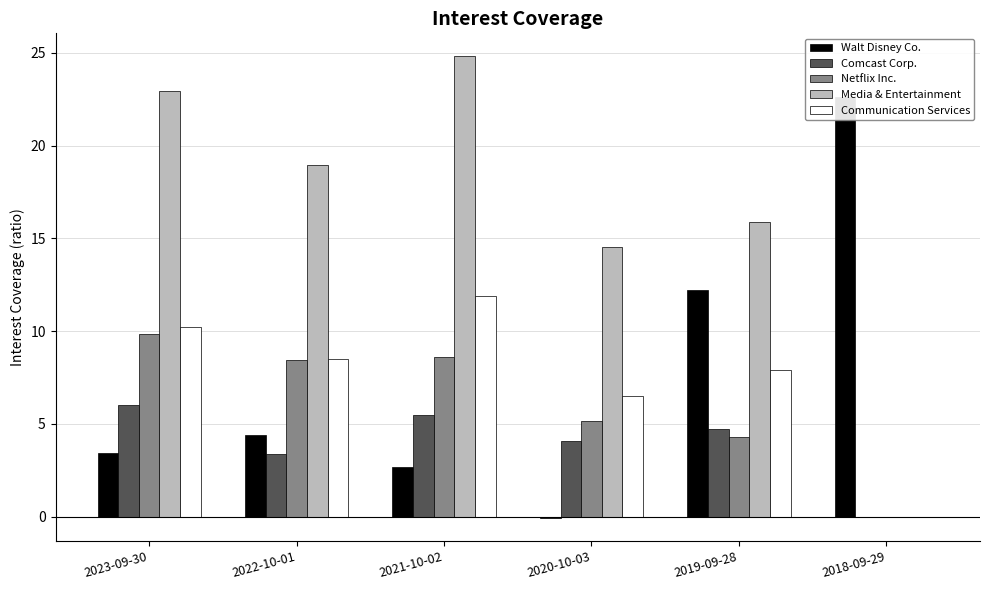

Which series changed the most between 2019-09-28 and 2018-09-29?

Media & Entertainment